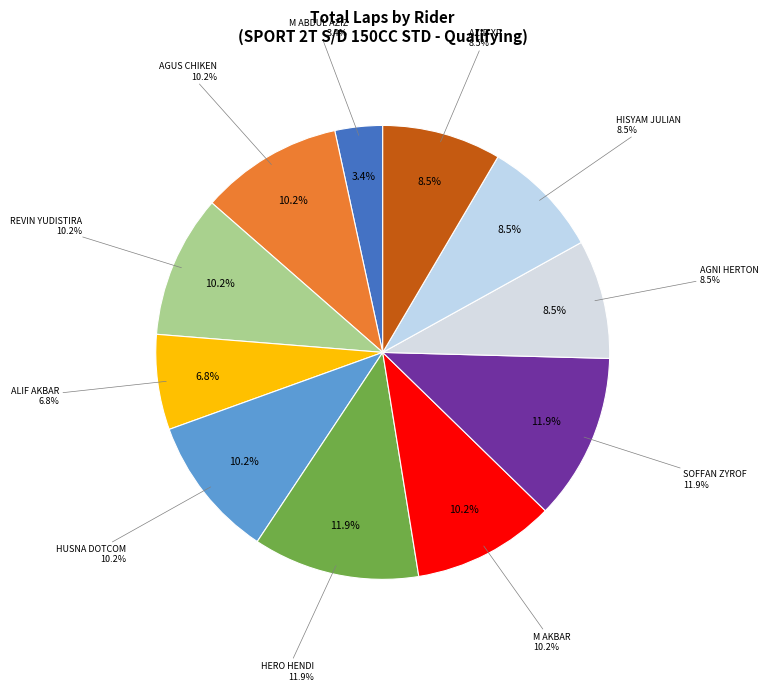

Is there any slice that represents more than half of the pie?

No